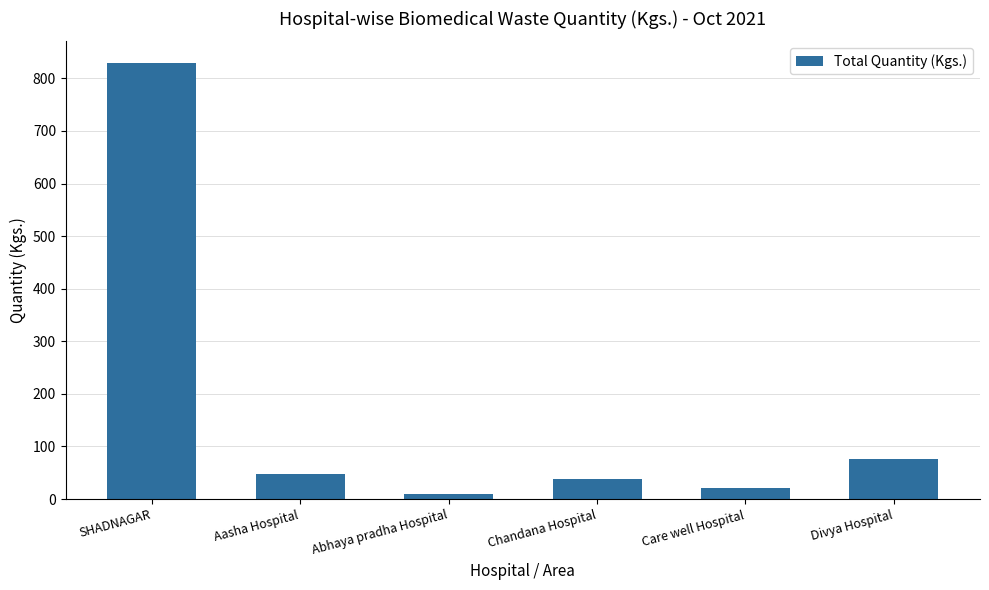

What value does the data have at Abhaya pradha Hospital?

10.1